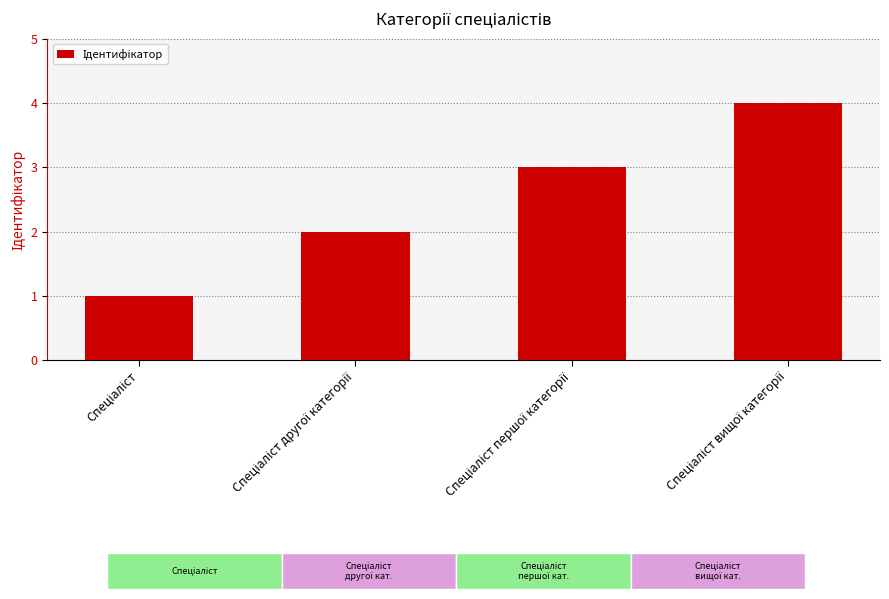

What is the sum of all values?

10